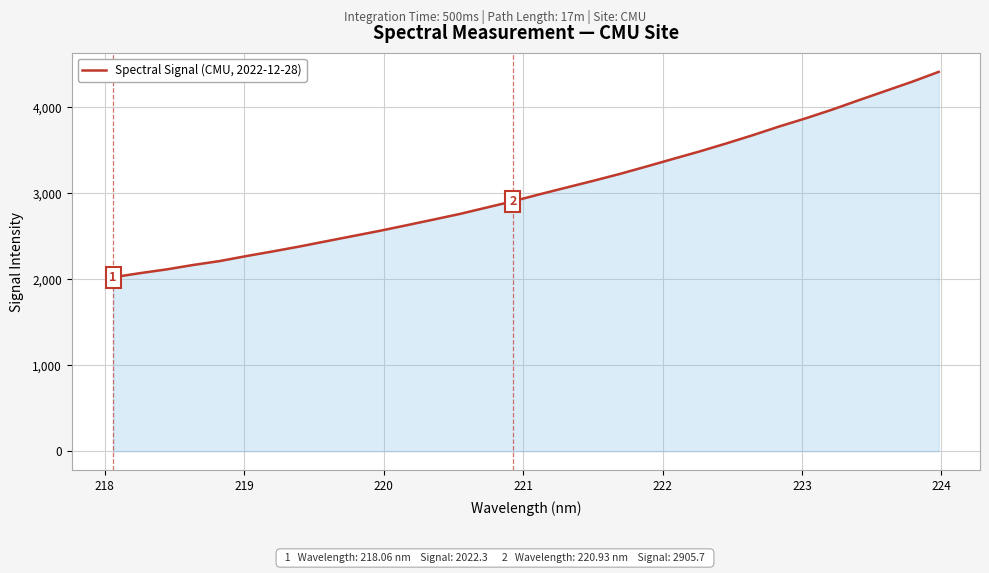

What is the difference between the maximum and minimum values?

2387.9